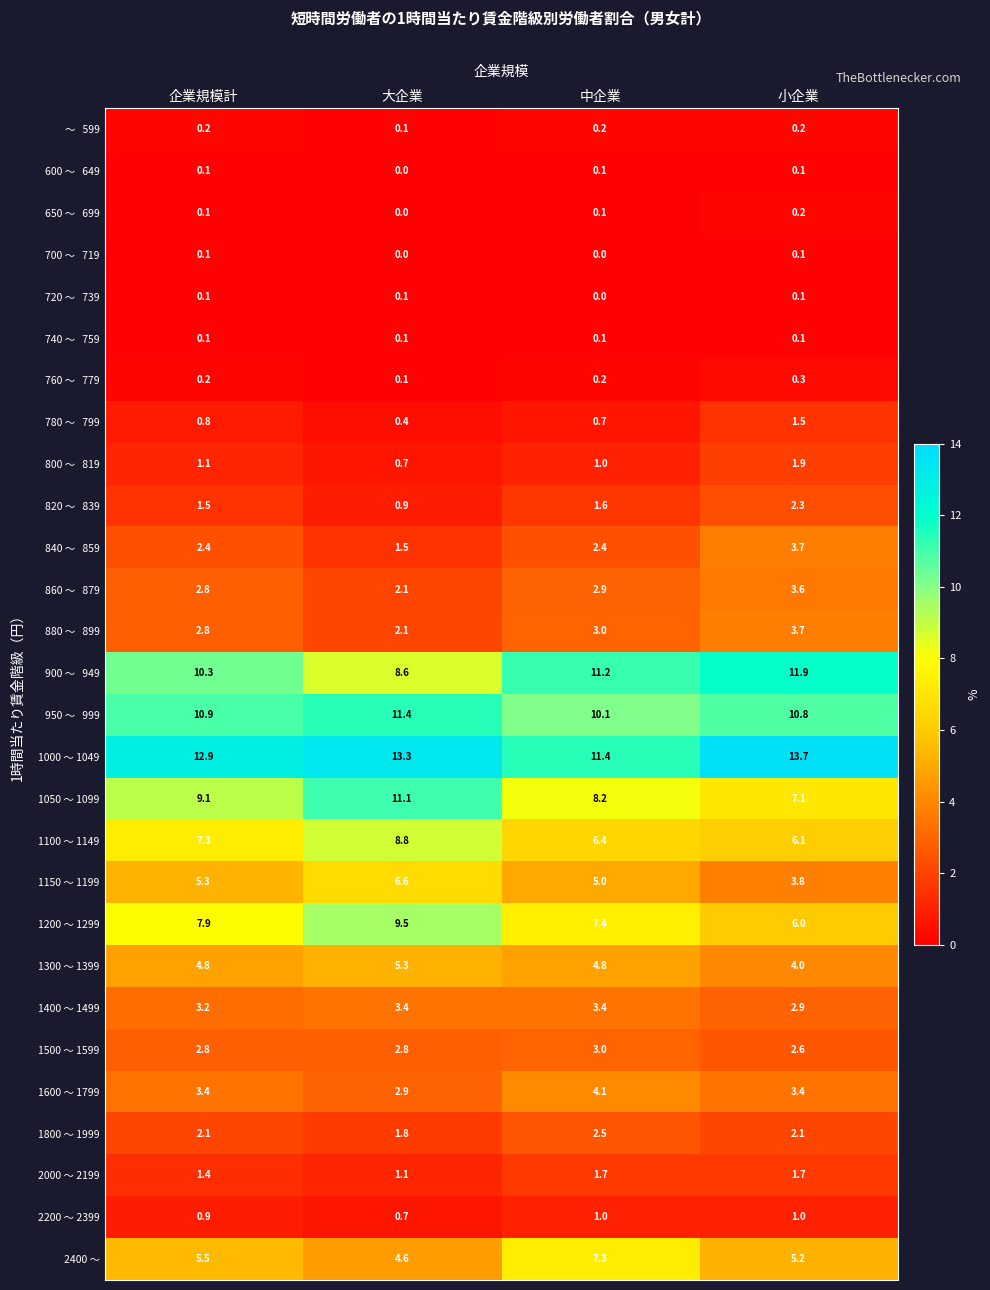

Between 大企業 and 中企業, which series saw the biggest shift?

1050 ～ 1099